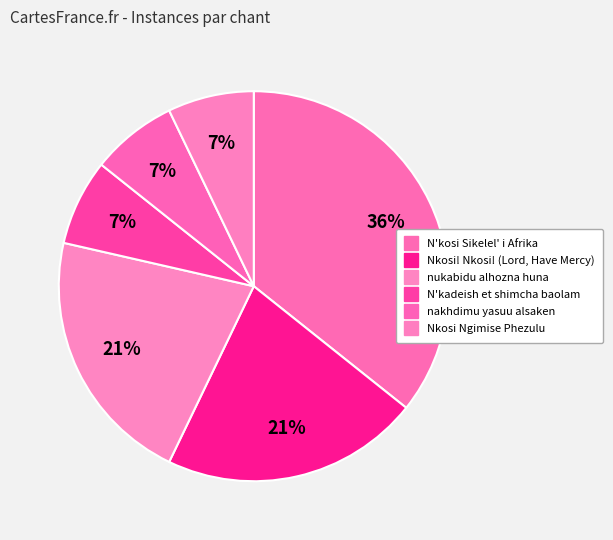

How many slices are in this pie chart?

6